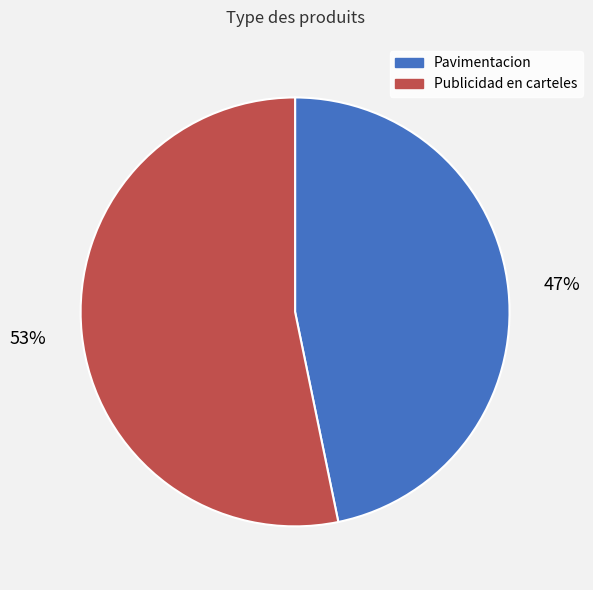

Is there any slice that represents more than half of the pie?

Yes